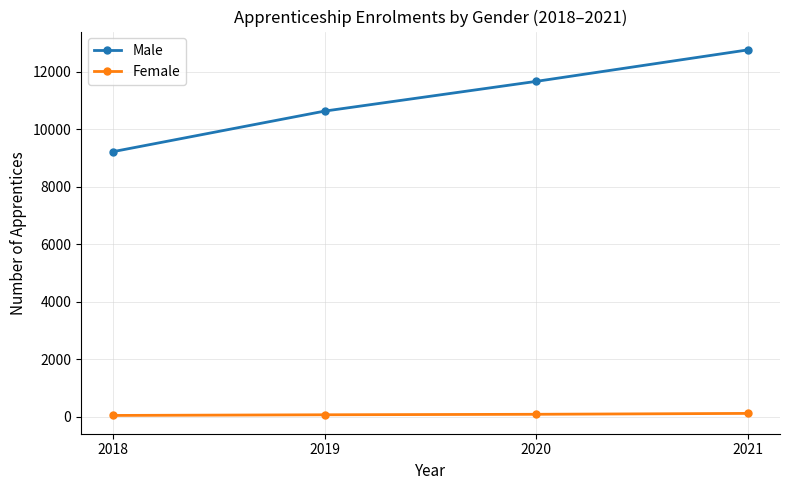

What are all the series names shown in the legend?

Male, Female